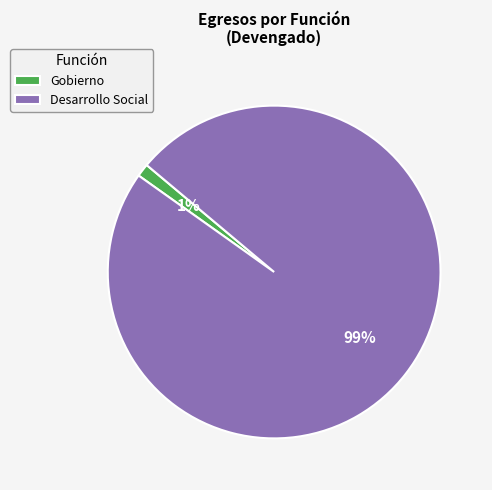

How many slices are in this pie chart?

2